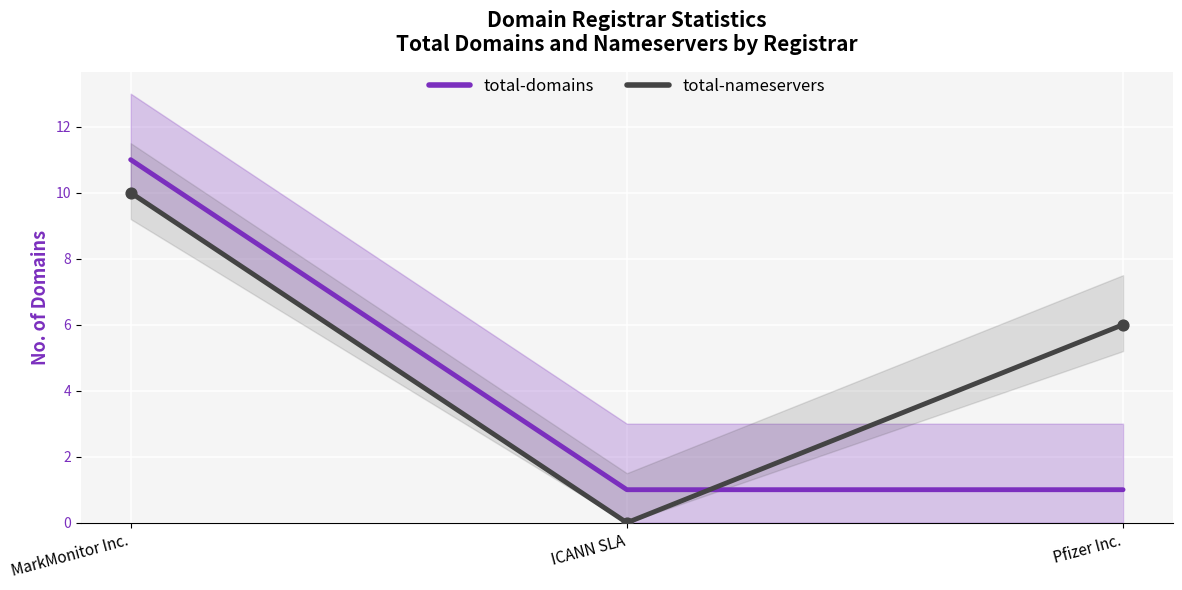

What is the total value across all series at MarkMonitor Inc.?

21